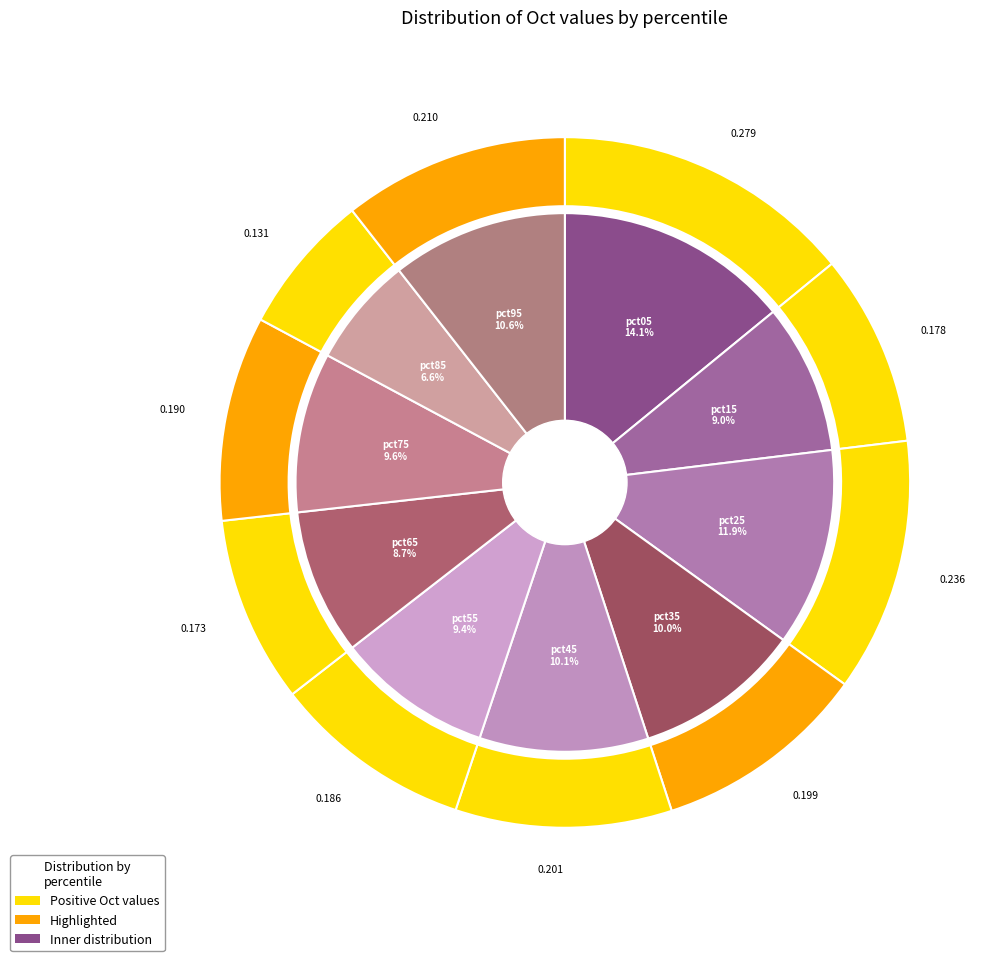

How many segments does this pie chart have?

10